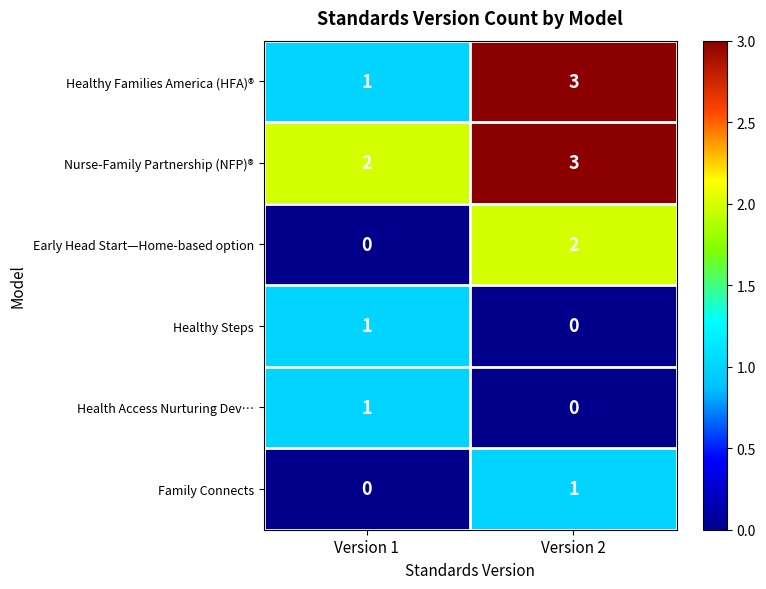

What is the spread (max minus min) of values at Version 2?

3